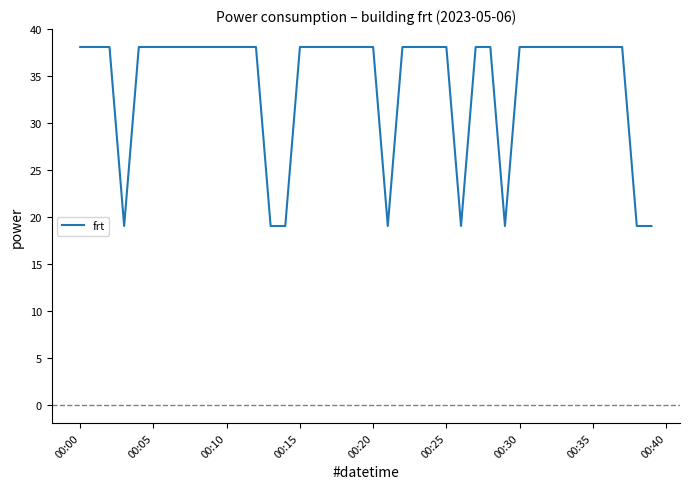

What is the smallest value displayed?

19.1